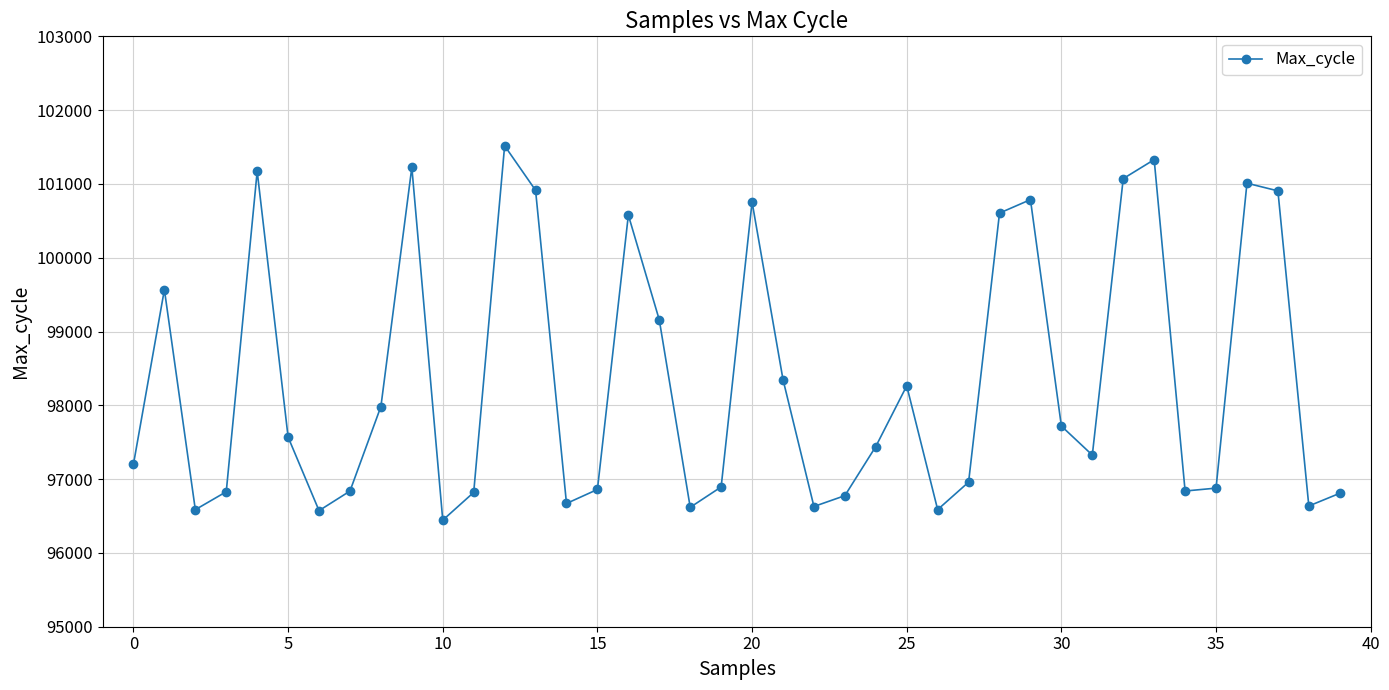

What is the value of the 23rd point from the left?

96629